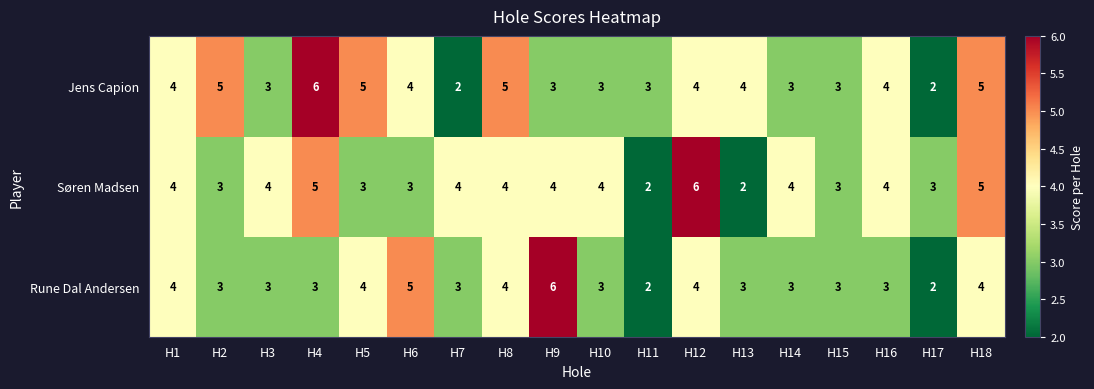

What value does the Jens Capion series have at H11?

3